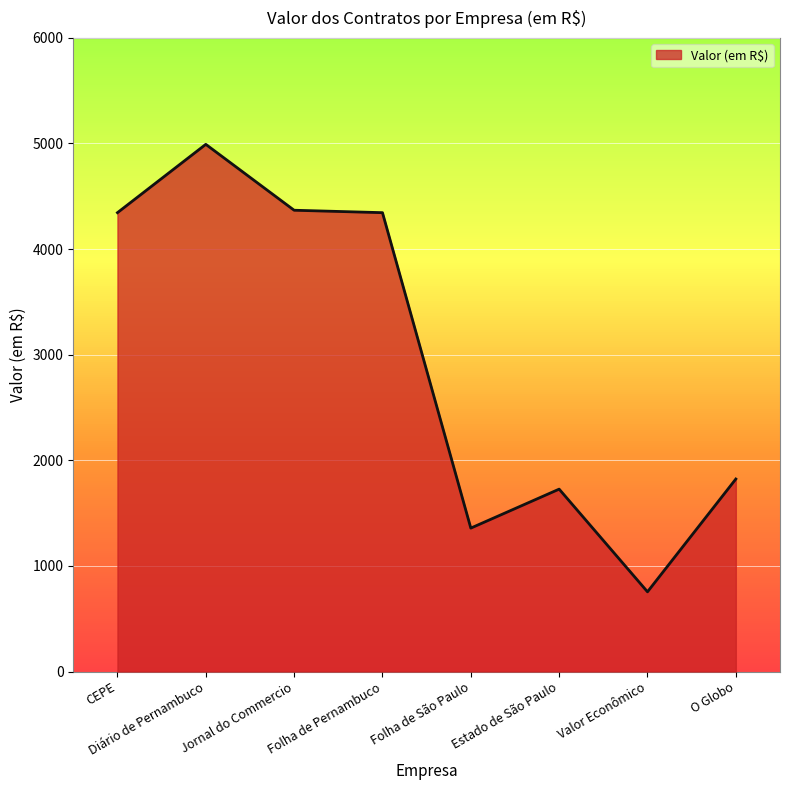

Is it true that the value at Folha de Pernambuco is 4345.0?

True